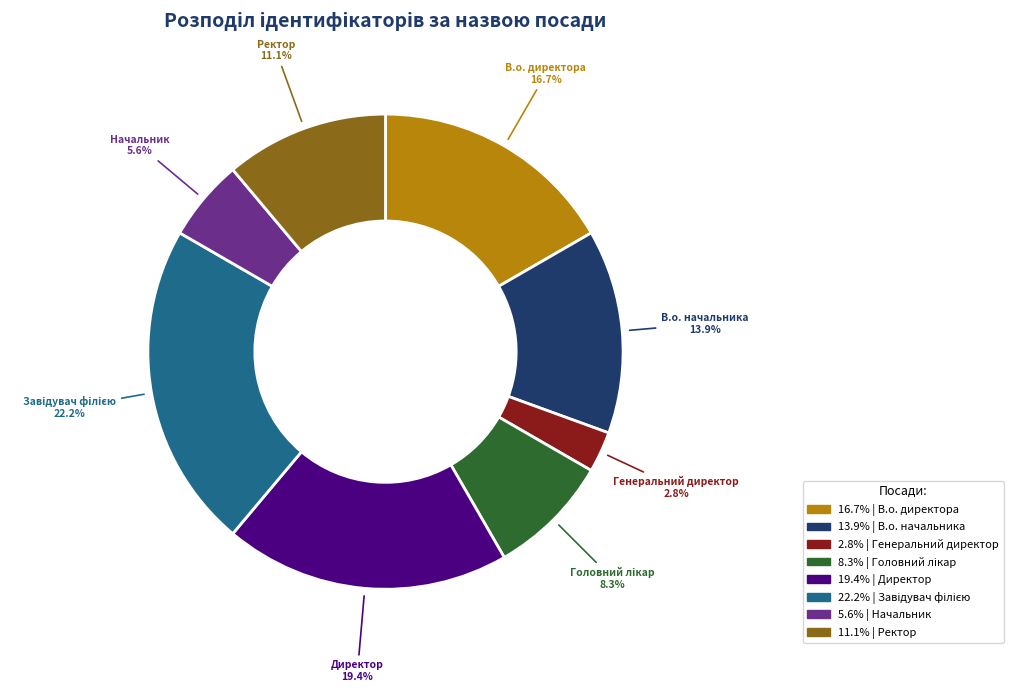

Does any single category account for the majority?

No